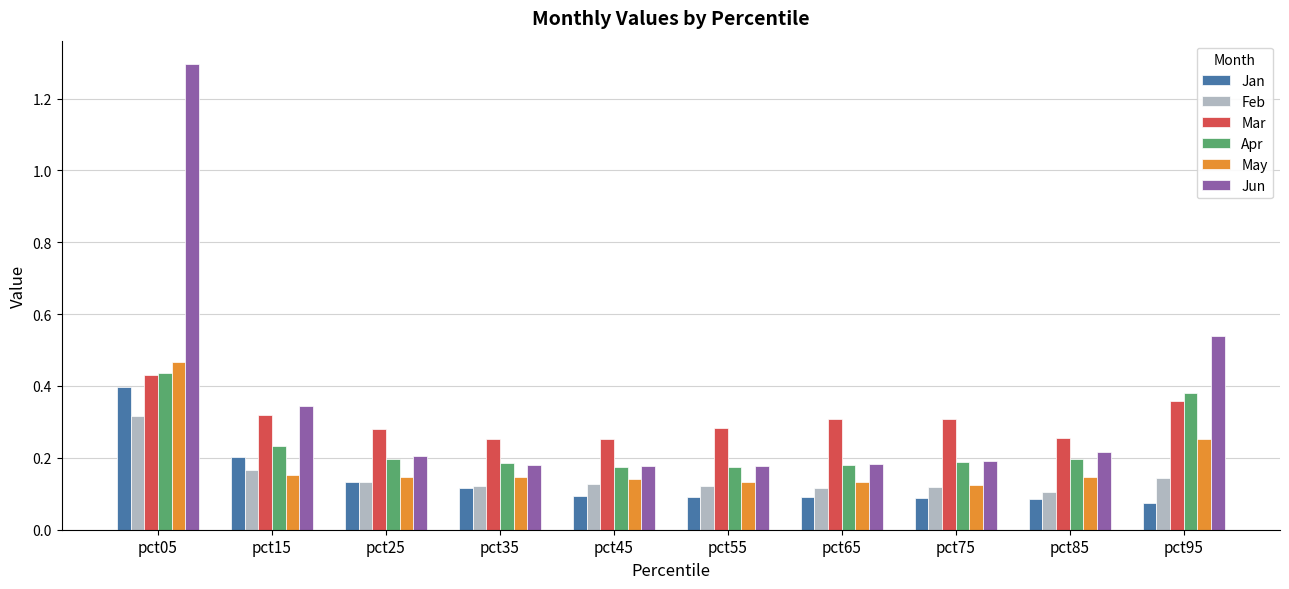

How many Apr values are between 0 and 1?

10